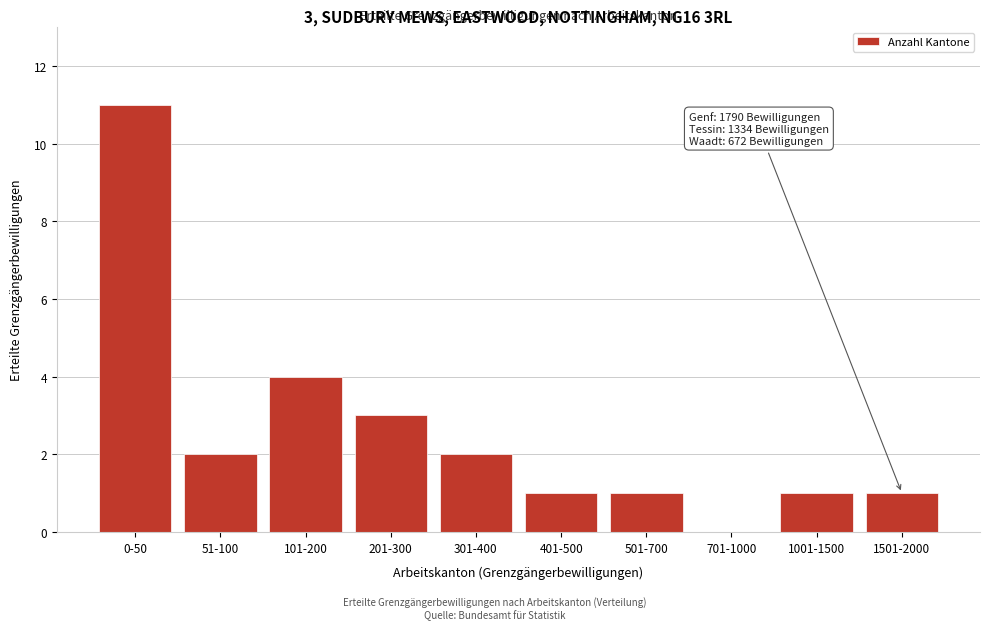

Reading right to left, what are all the values shown in this chart?

1501-2000=1	1001-1500=1	701-1000=0	501-700=1	401-500=1	301-400=2	201-300=3	101-200=4	51-100=2	0-50=11